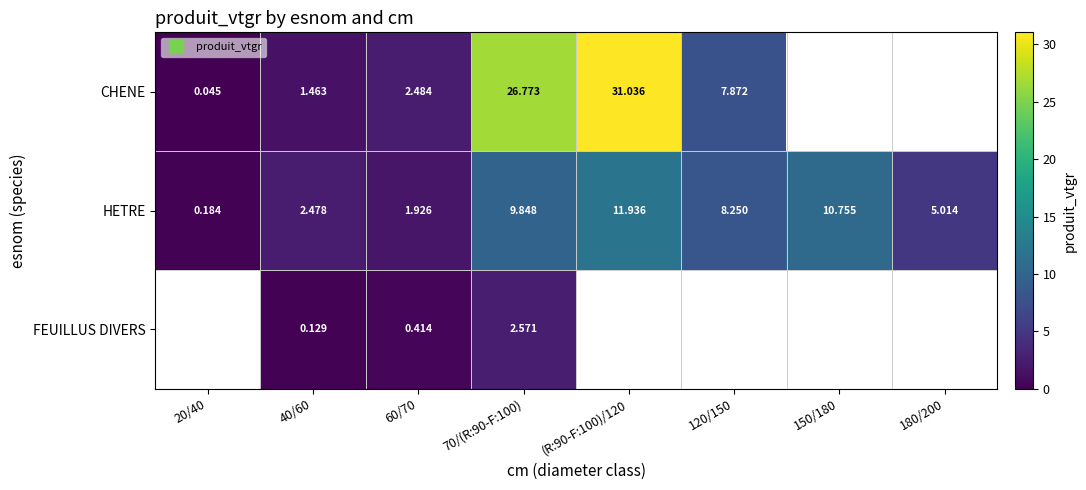

Rank the series at 70/(R:90-F:100) from lowest to highest value.

FEUILLUS DIVERS, HETRE, CHENE